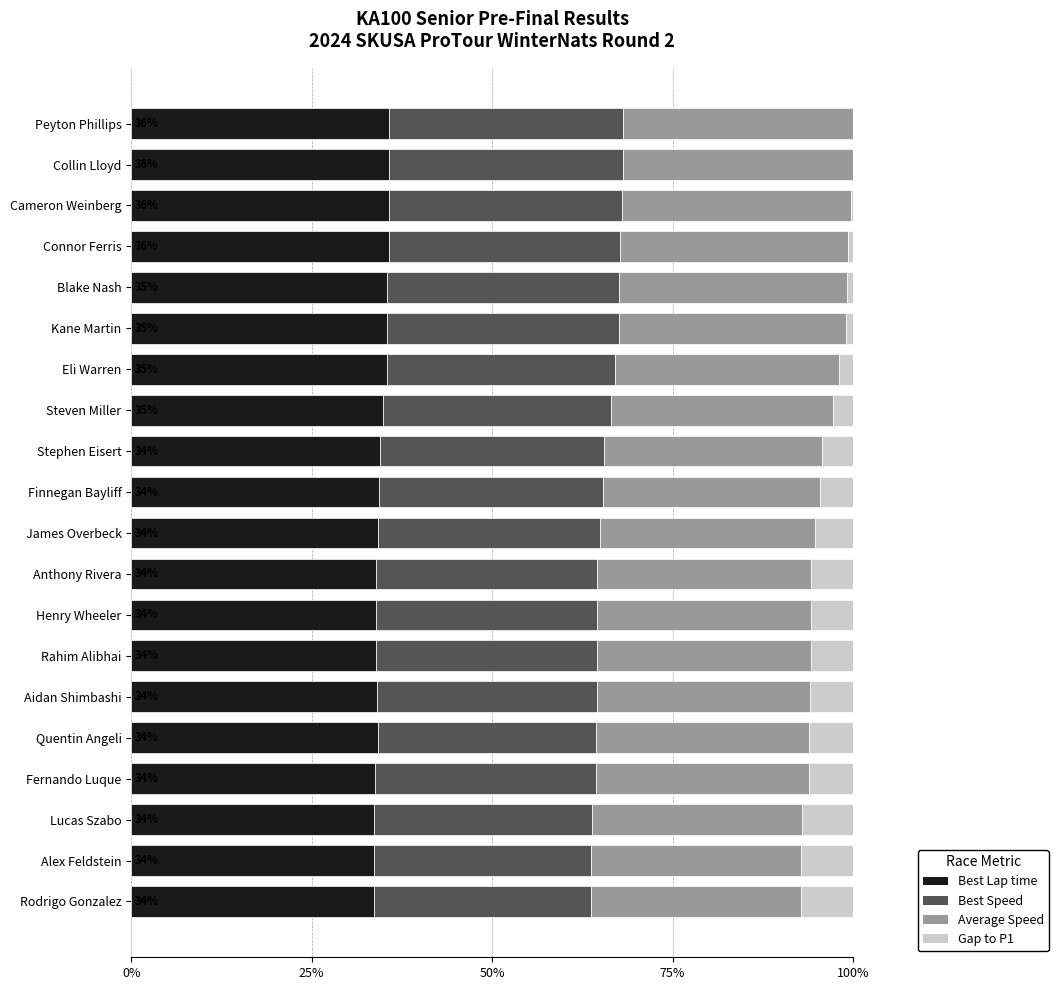

True or false: Best Lap time has a value of 35.7 at Connor Ferris.

True